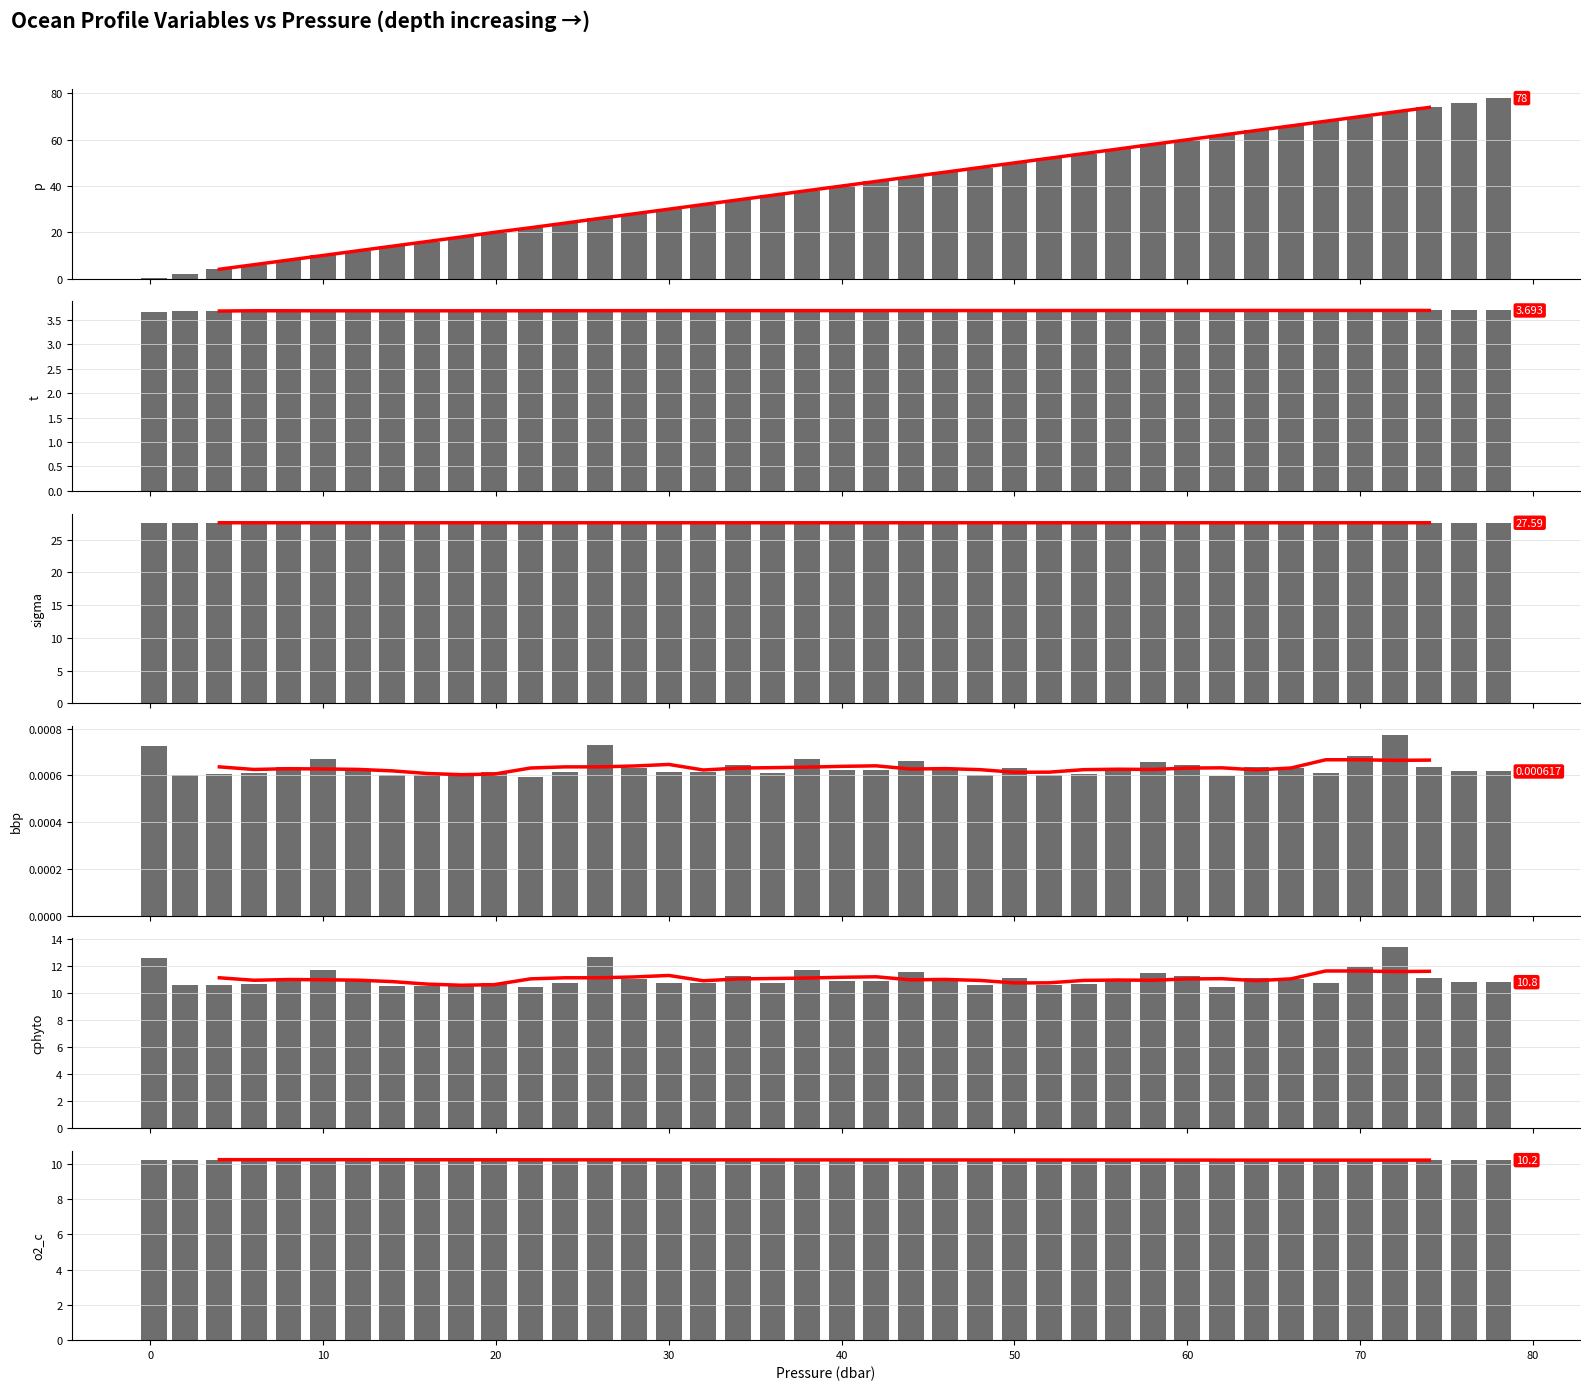

Which series has the largest total across all categories?

p